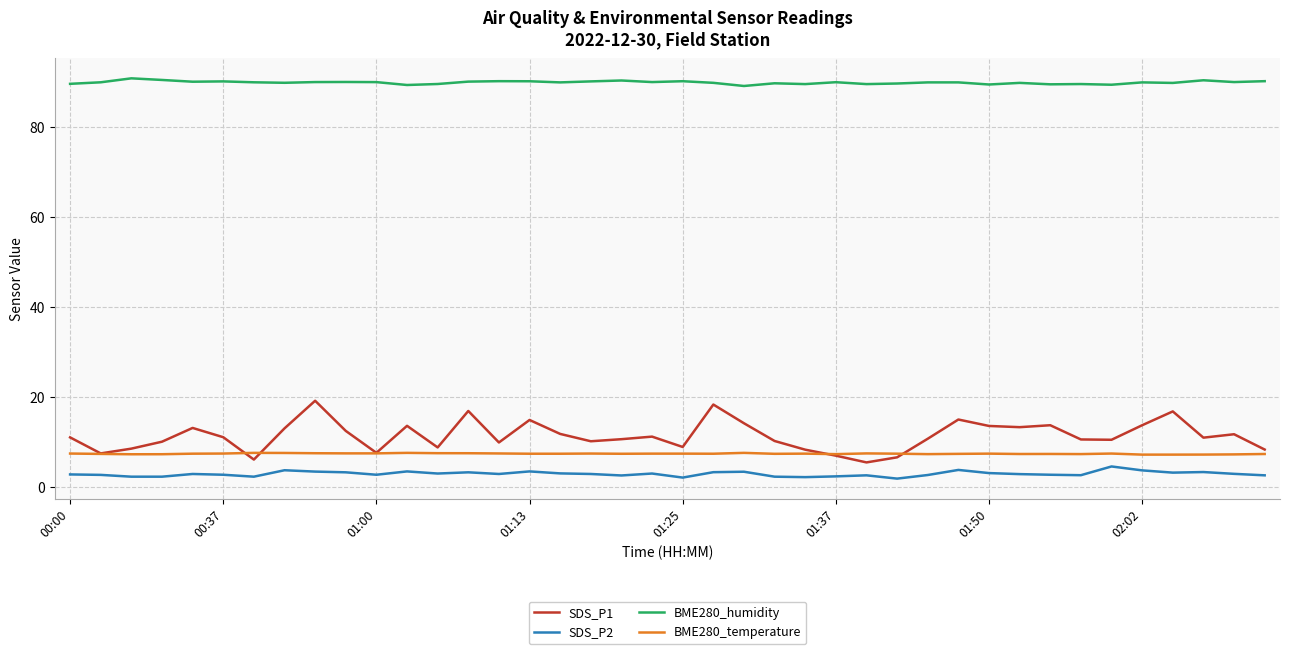

What is the average value of the SDS_P2 series?

3.0